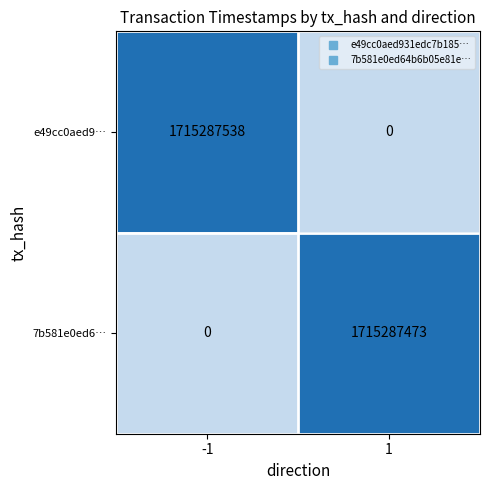

At -1, list the series in order from largest to smallest.

e49cc0aed9…, 7b581e0ed6…